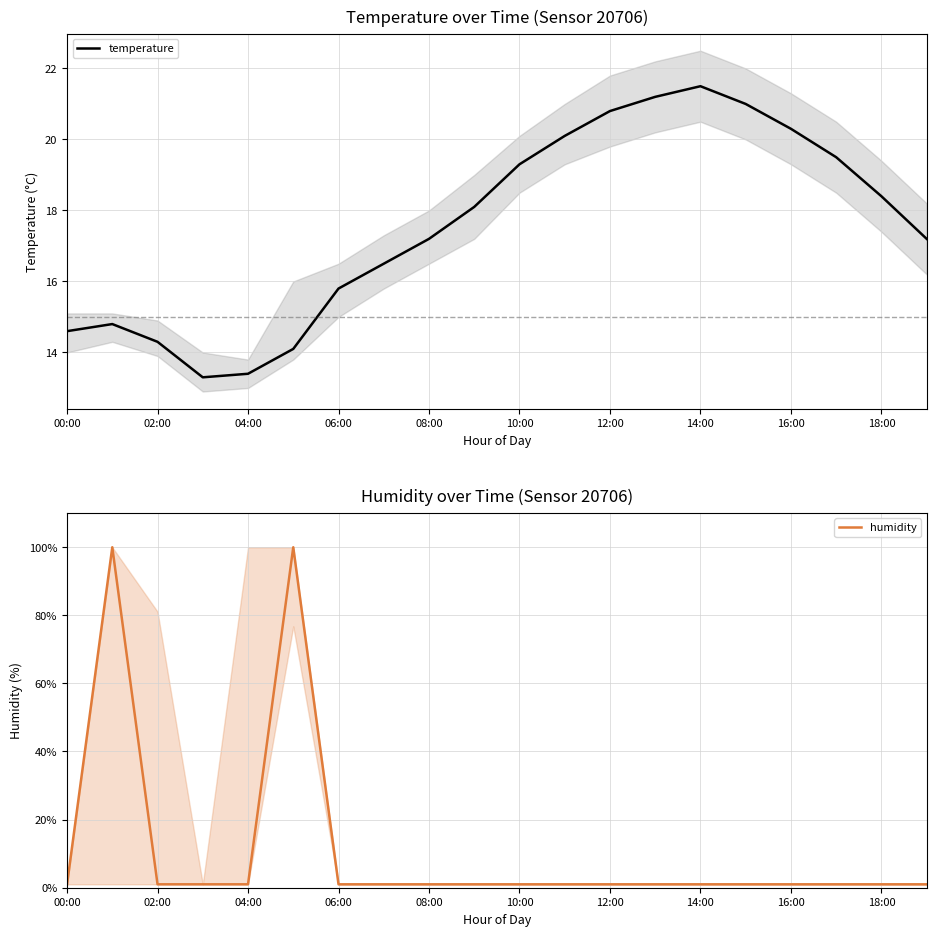

What is the difference between the temperature values at 18:00 and 06:00?

2.6